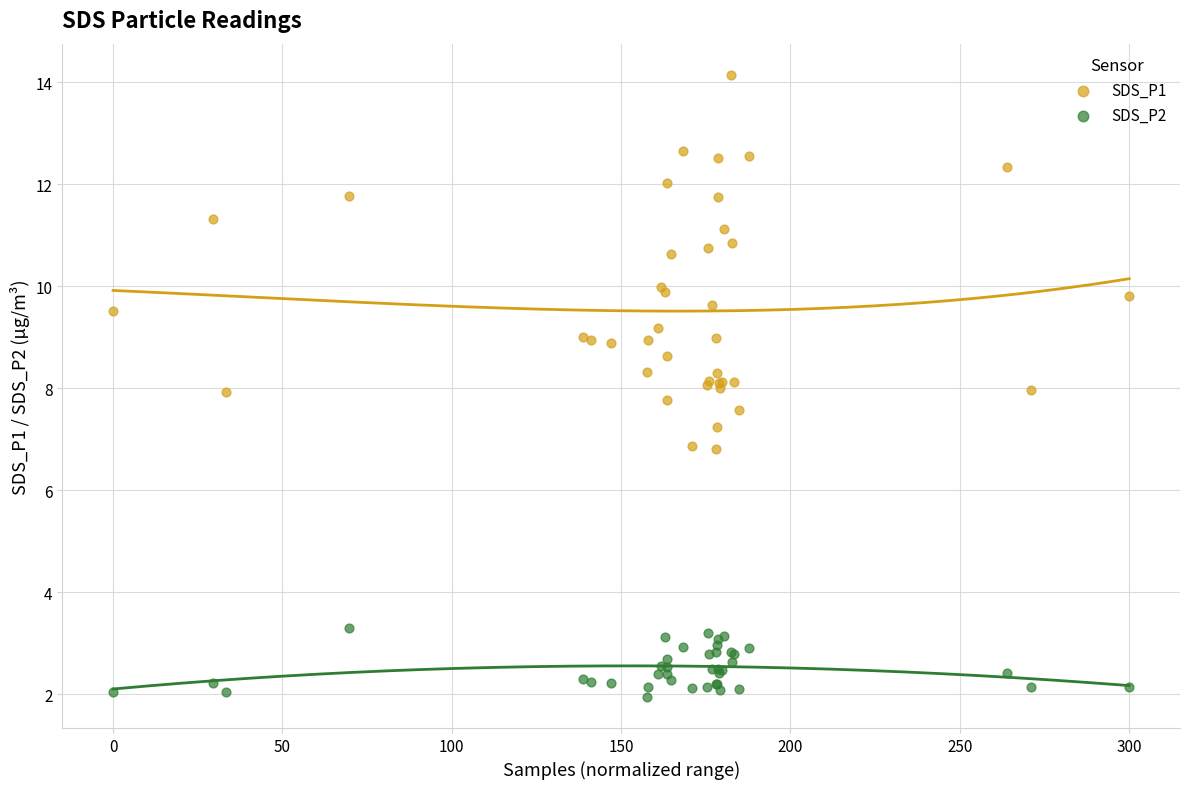

What is the X range (max minus min) for the scatter plot?

300.0